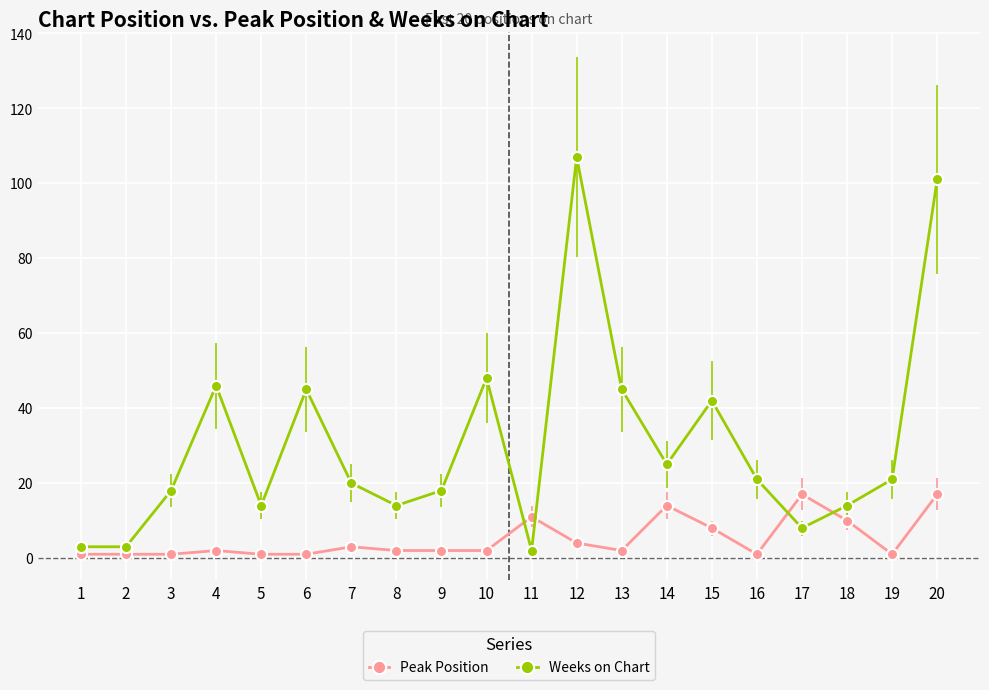

Reading right to left, transcribe all the data shown in this chart.

Peak Position: 20=17	19=1	18=10	17=17	16=1	15=8	14=14	13=2	12=4	11=11	10=2	9=2	8=2	7=3	6=1	5=1	4=2	3=1	2=1	1=1
Weeks on Chart: 20=101	19=21	18=14	17=8	16=21	15=42	14=25	13=45	12=107	11=2	10=48	9=18	8=14	7=20	6=45	5=14	4=46	3=18	2=3	1=3